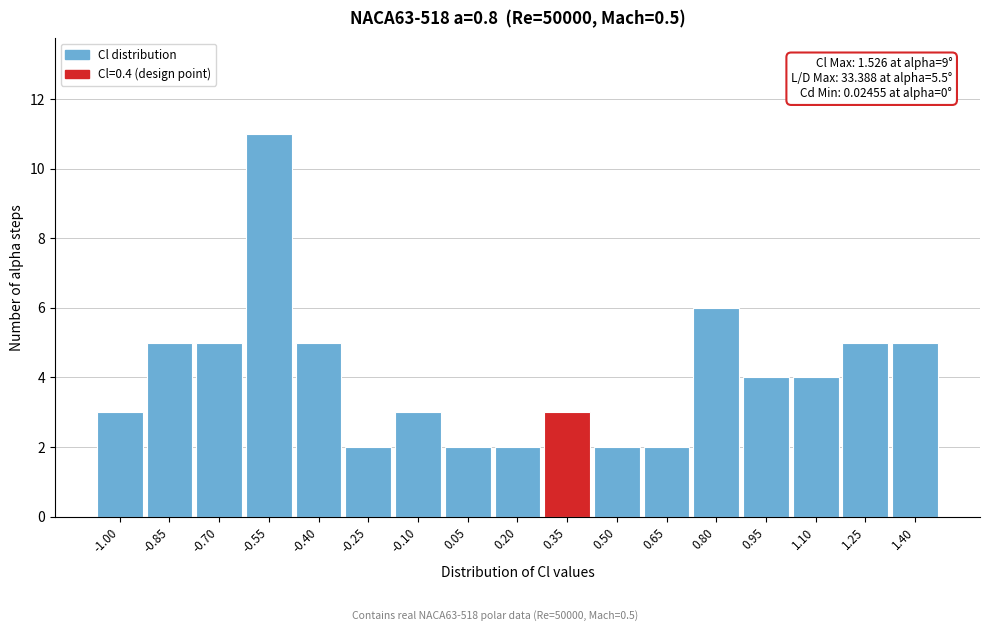

Reading left to right, extract all data points from this chart.

3	5	5	11	5	2	3	2	2	3	2	2	6	4	4	5	5